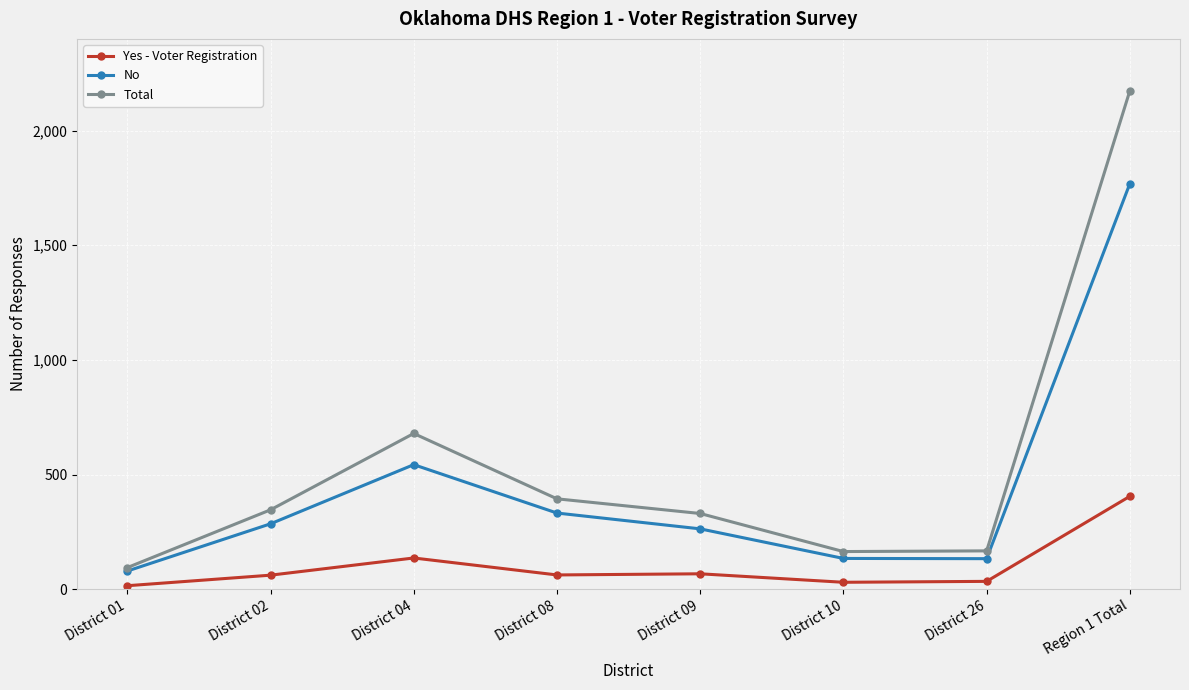

The value of Total at District 10 is 252. True or false?

False